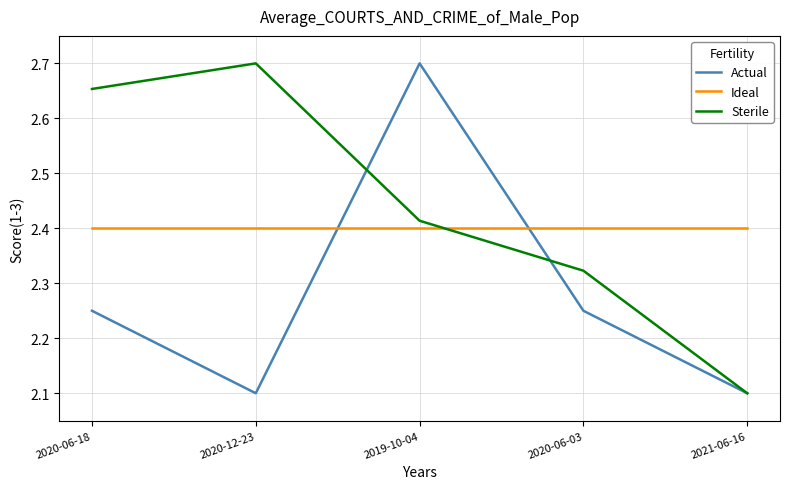

Where is the first local maximum for Sterile?

2020-12-23